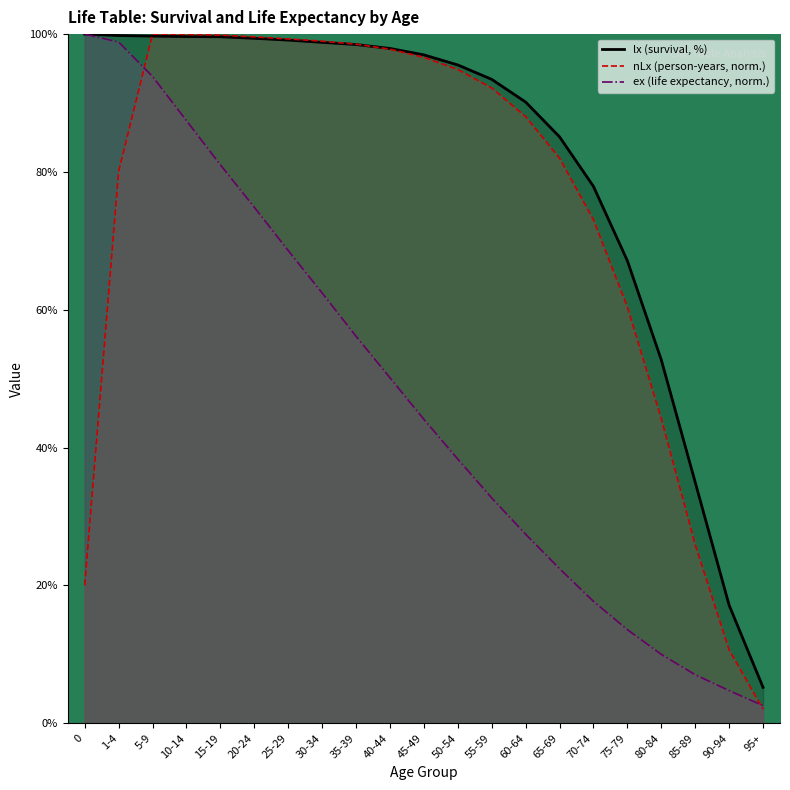

What is the label of the 13th point from the right?

35-39